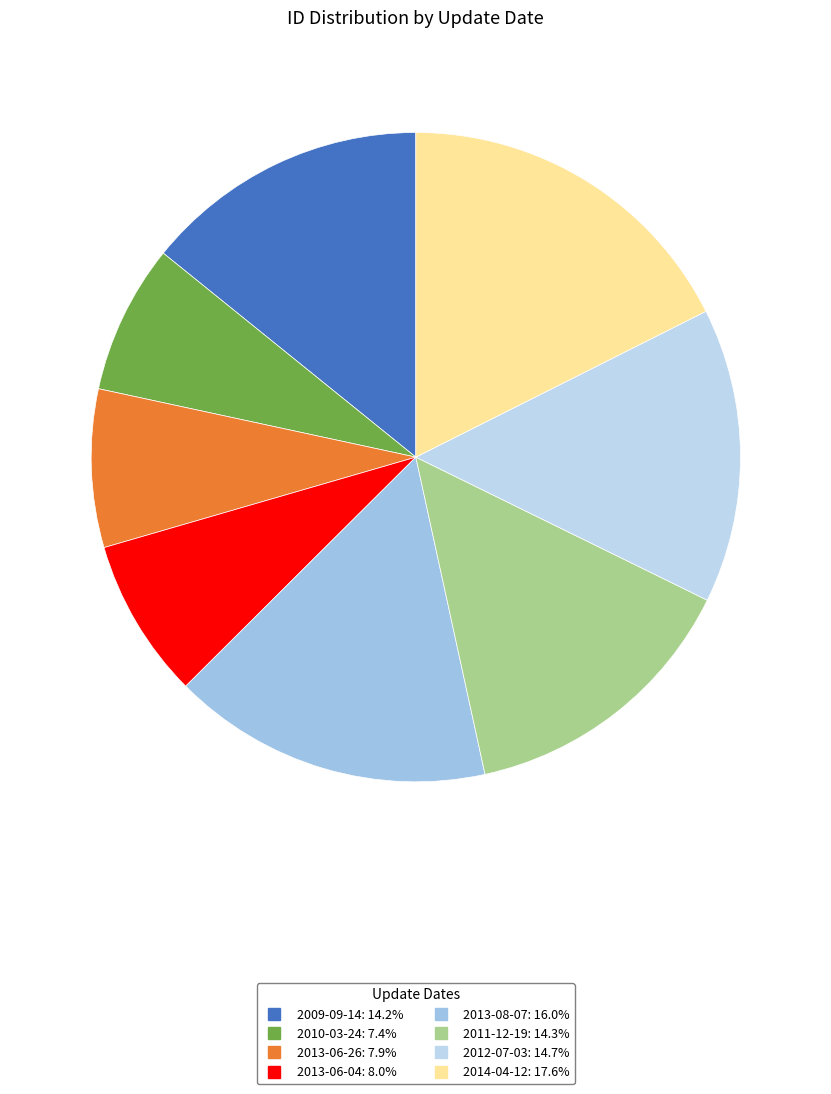

Count the number of slices in the pie.

8